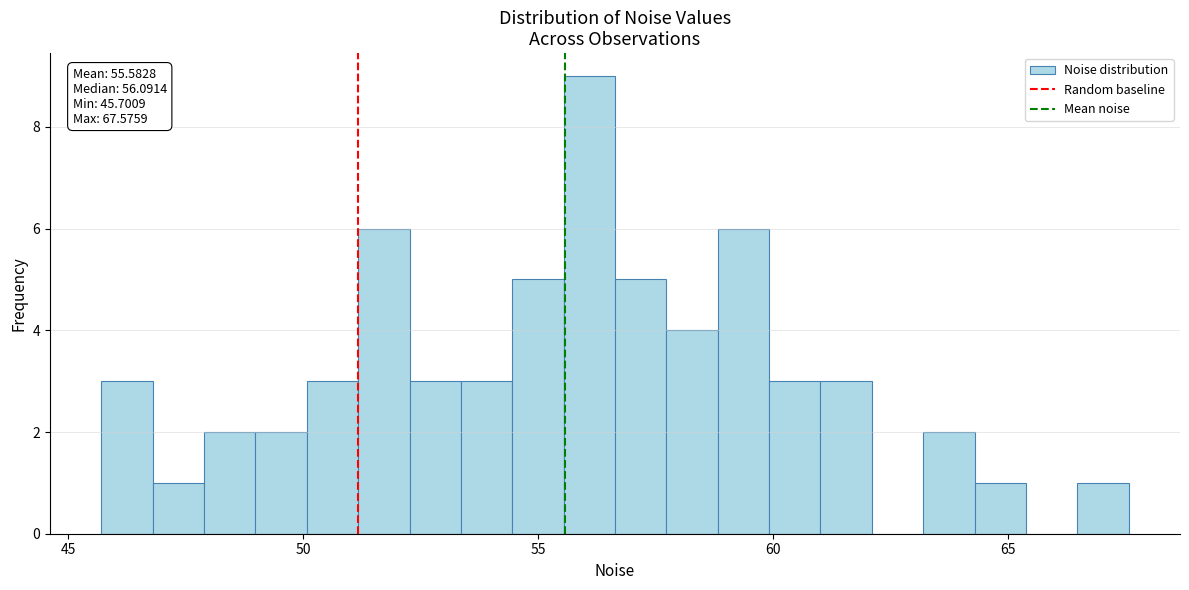

Read against the x-axis, roughly where is the centre of the tallest bar?

56.0